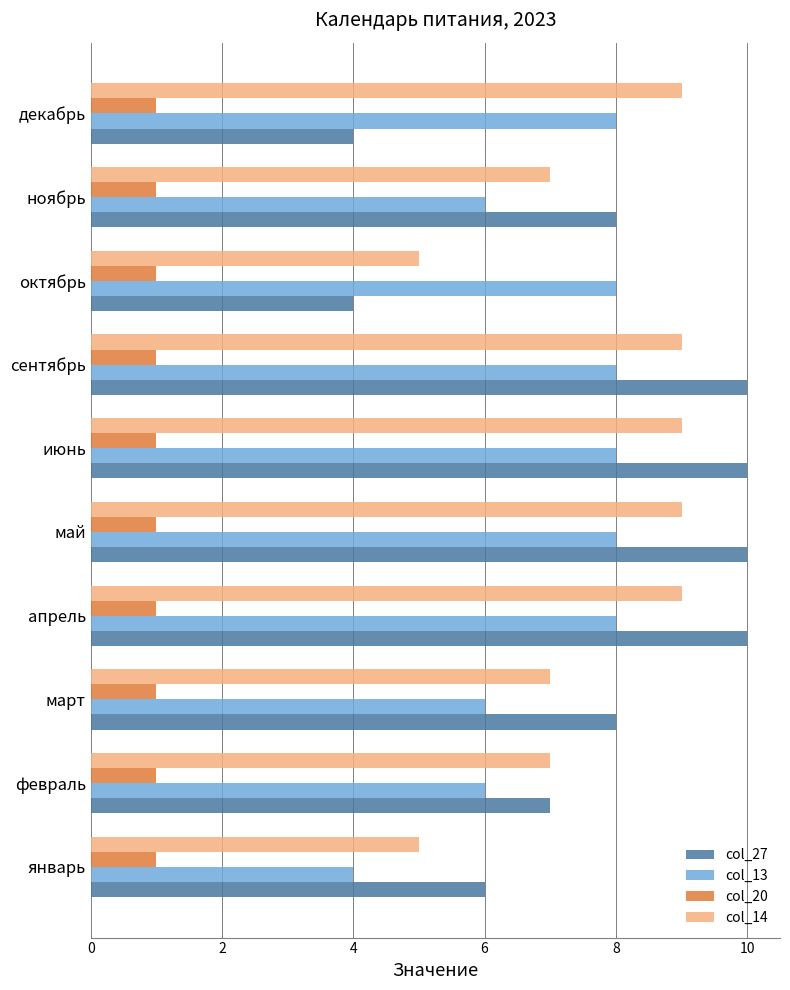

Which series has the largest total across all categories?

col_27